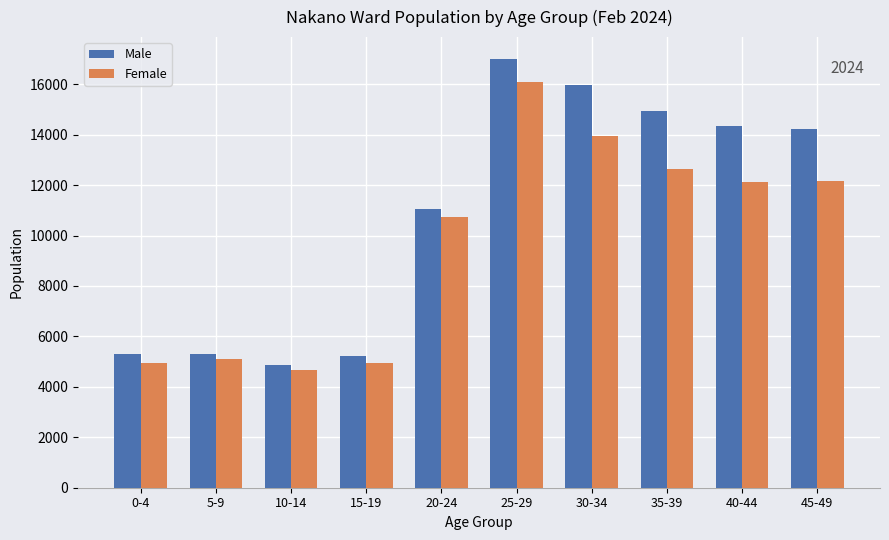

What is the difference between the maximum and minimum values in the Female series?

11385